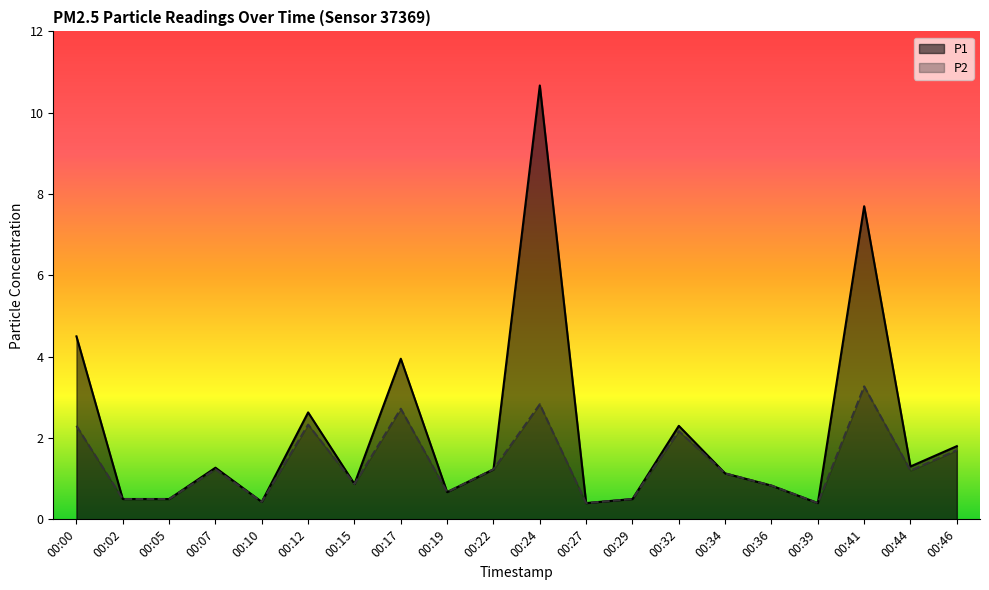

How many interior local peaks does the P1 series have?

6